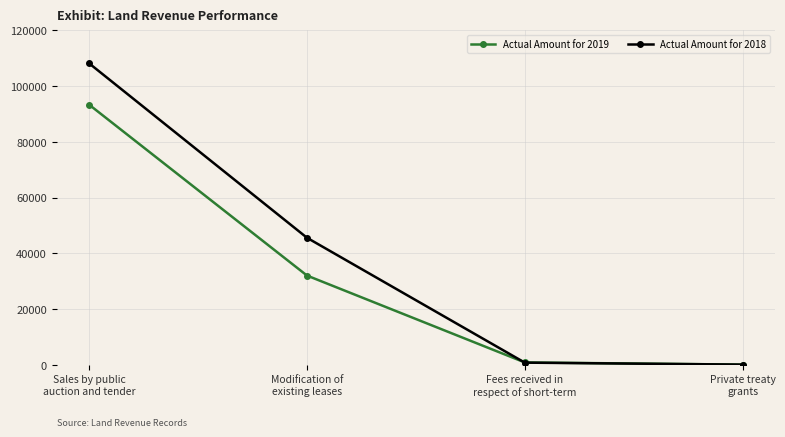

Reading left to right, what are all the values shown in this chart?

Actual Amount for 2019: Sales by public
auction and tender=93266	Modification of
existing leases=32000	Fees received in
respect of short-term=842	Private treaty
grants=64
Actual Amount for 2018: Sales by public
auction and tender=108091	Modification of
existing leases=45552	Fees received in
respect of short-term=769	Private treaty
grants=65